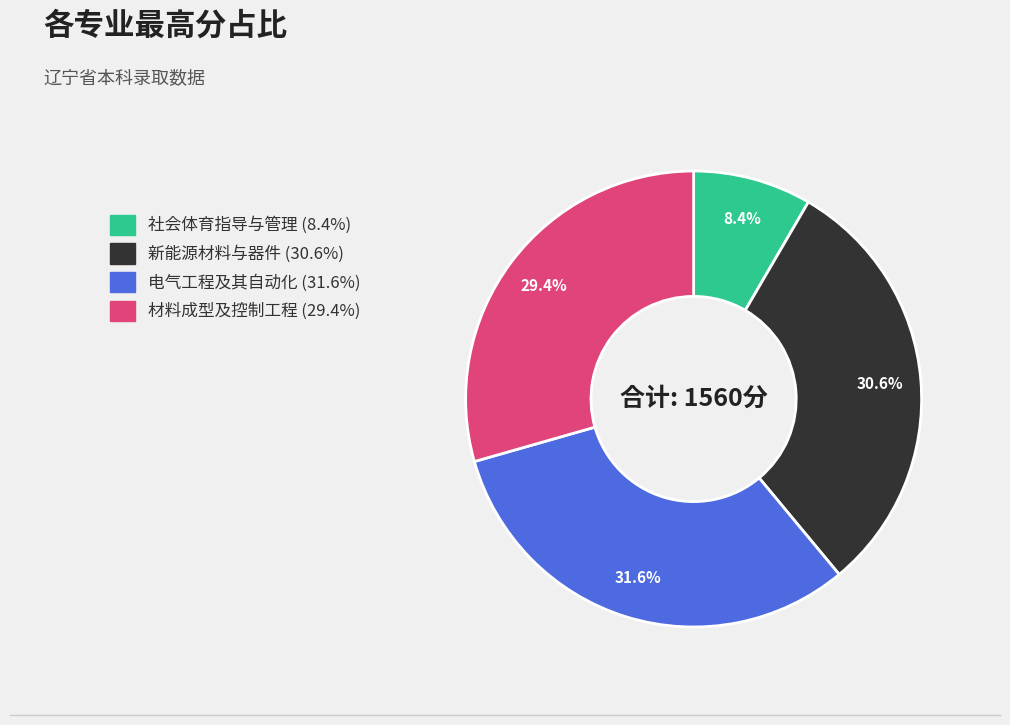

Rank the categories by value from lowest to highest.

社会体育指导与管理, 材料成型及控制工程, 新能源材料与器件, 电气工程及其自动化